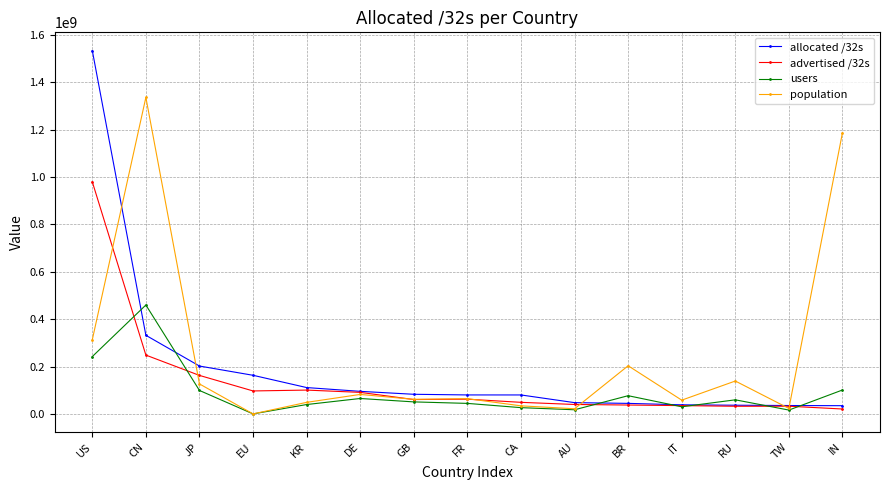

Between which two adjacent categories do users and advertised /32s first intersect?

US and CN